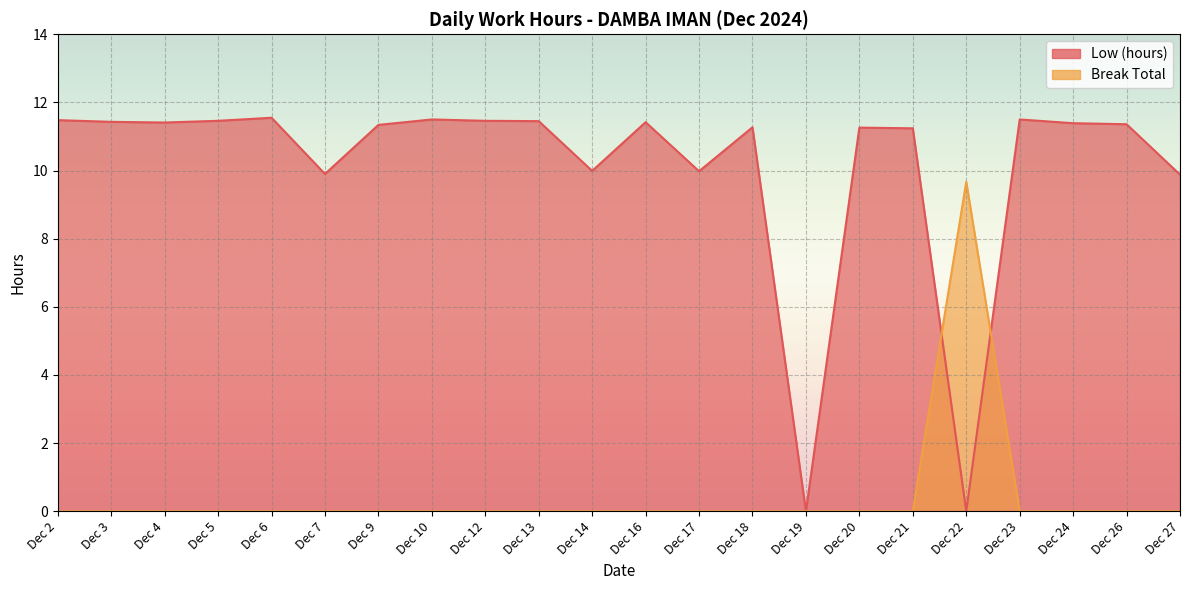

Rank the series at Dec 23 from highest to lowest value.

Low (hours), Break Total